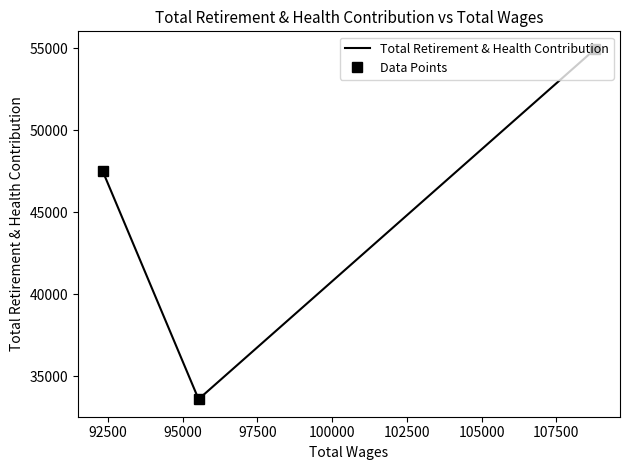

Reading right to left, what are all the values shown in this chart?

Total Retirement & Health Contribution: 54959	33613	47511
Data Points: 54959	33613	47511